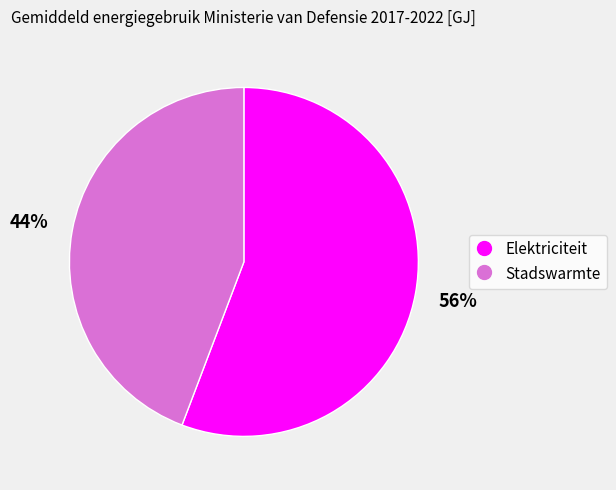

How many slices are in this pie chart?

2